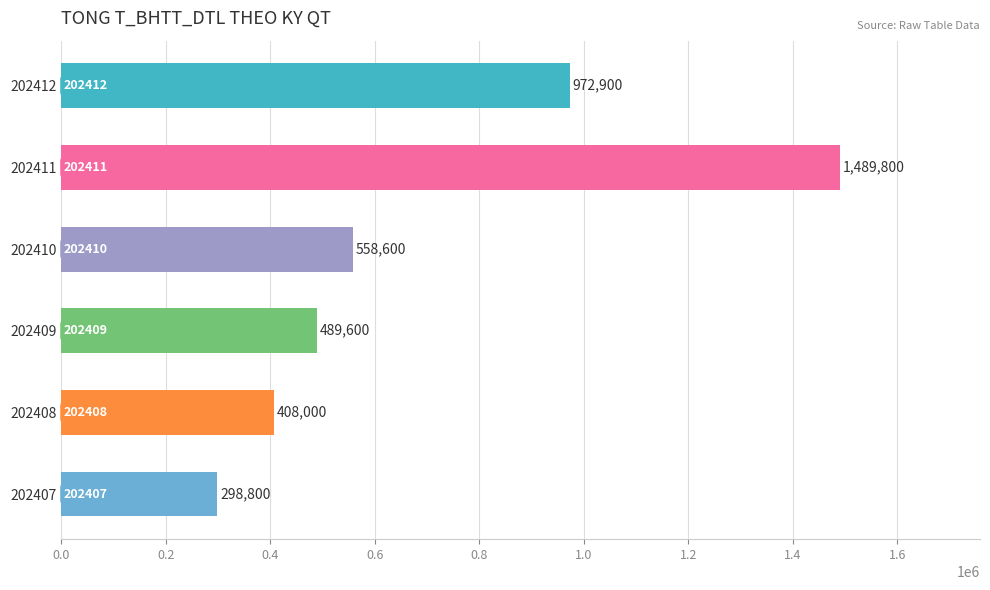

True or false: the data shows 298800 at 202407.

True